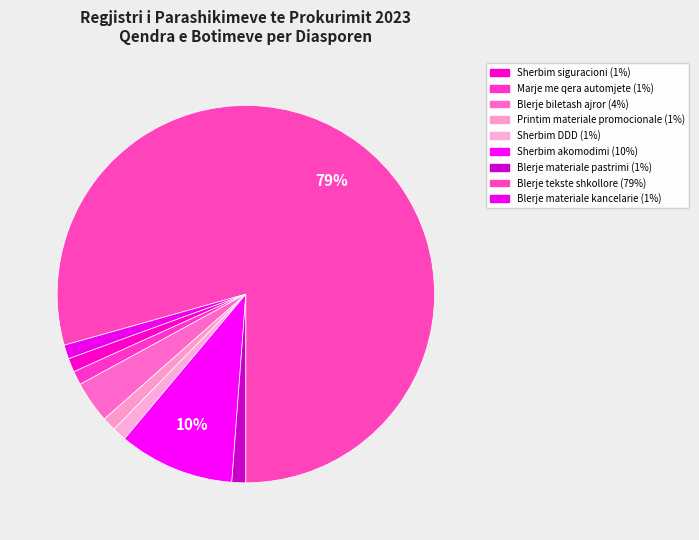

Is it true that Sherbim DDD is 1% of the pie?

True